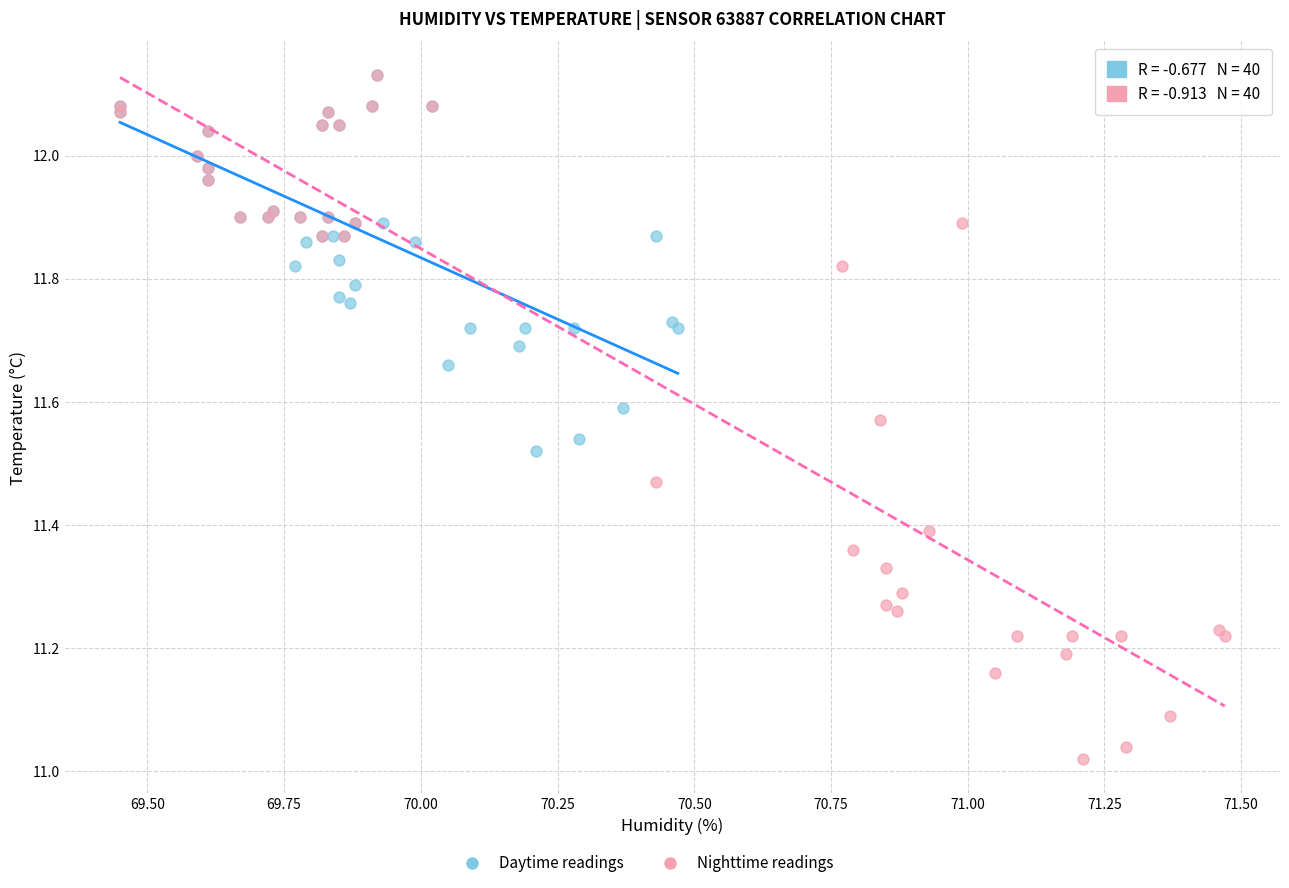

Which series has the largest Y range (max minus min)?

Nighttime readings